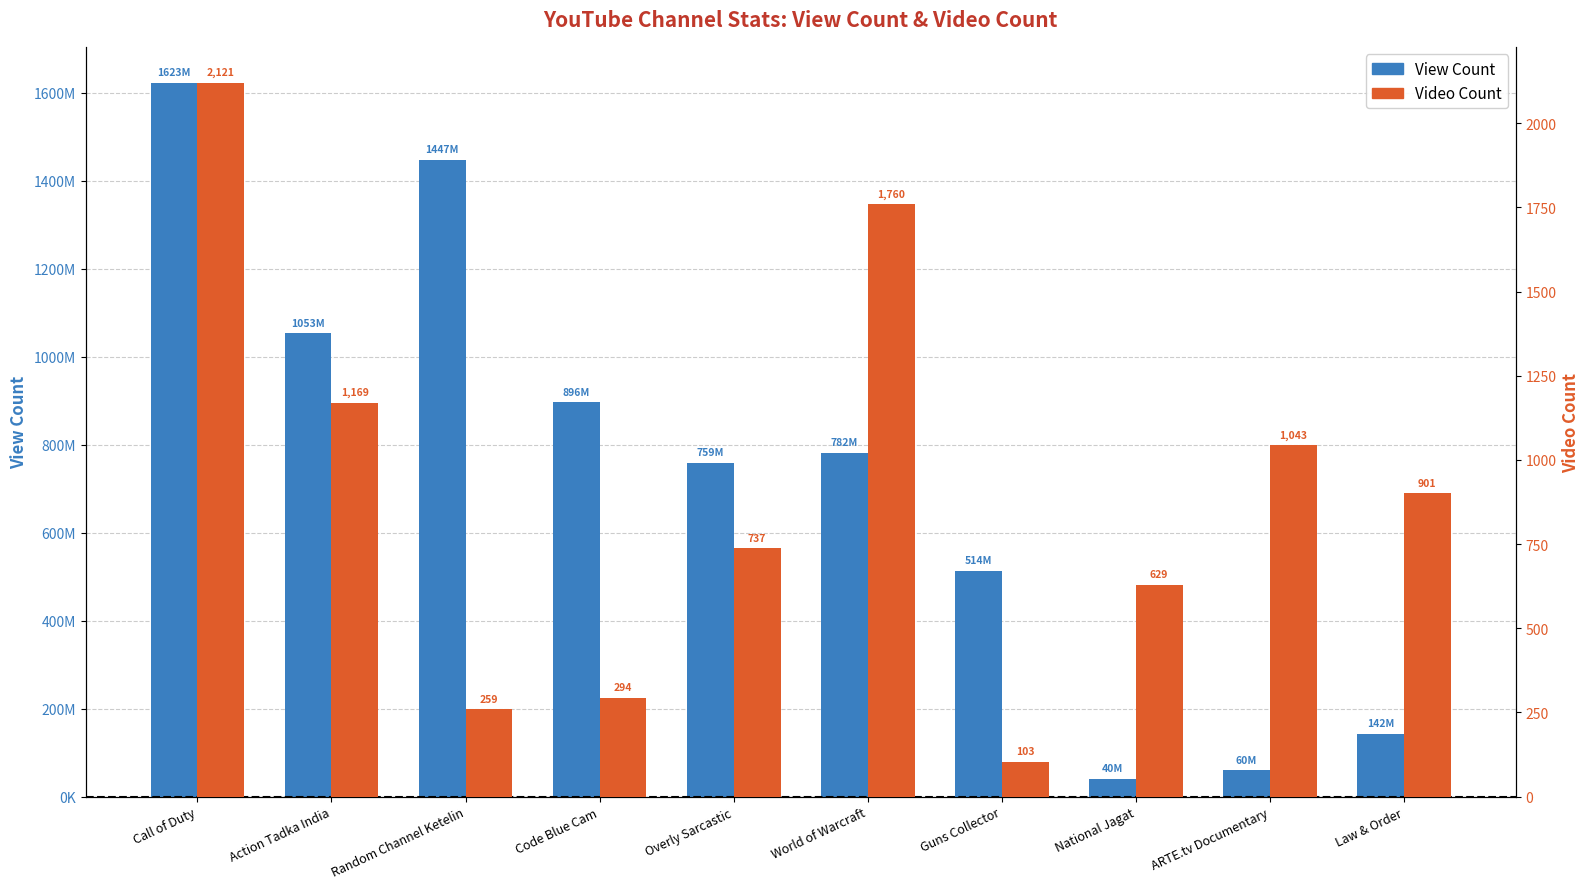

At which category does the chart reach its minimum across all series?

Guns Collector